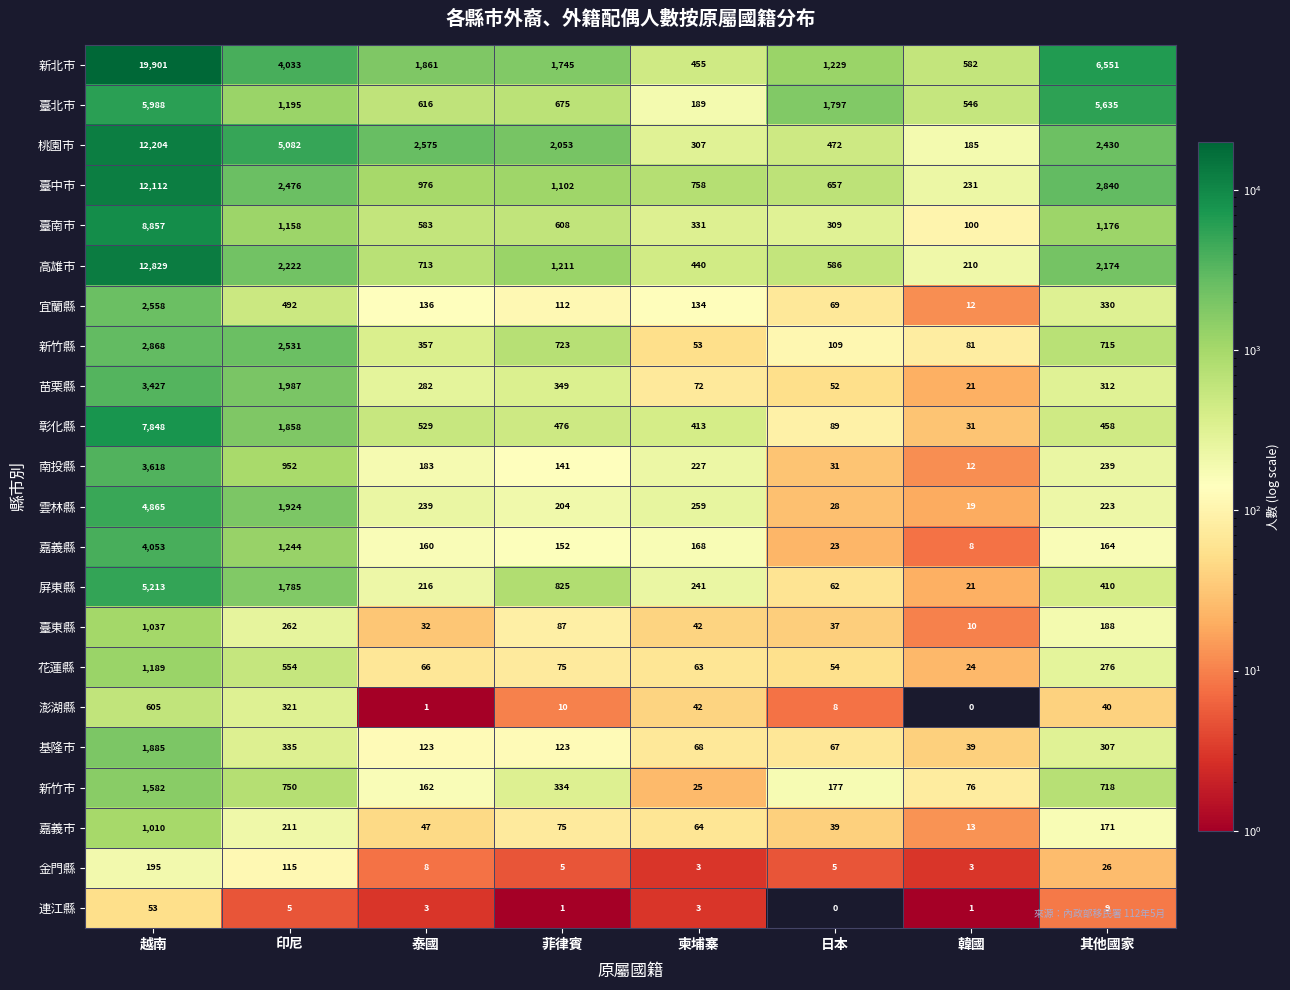

Count the number of data series in this chart.

22